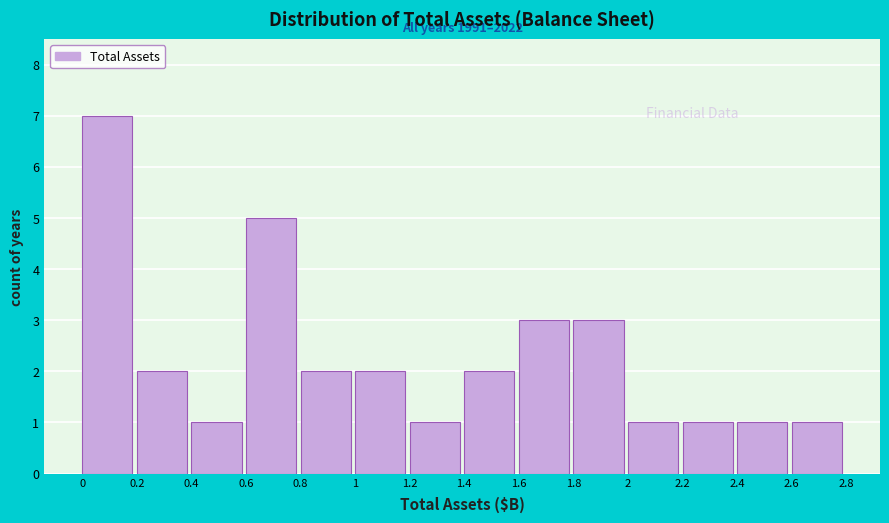

Reading left to right, list all the values displayed in this chart.

7	2	1	5	2	2	1	2	3	3	1	1	1	1